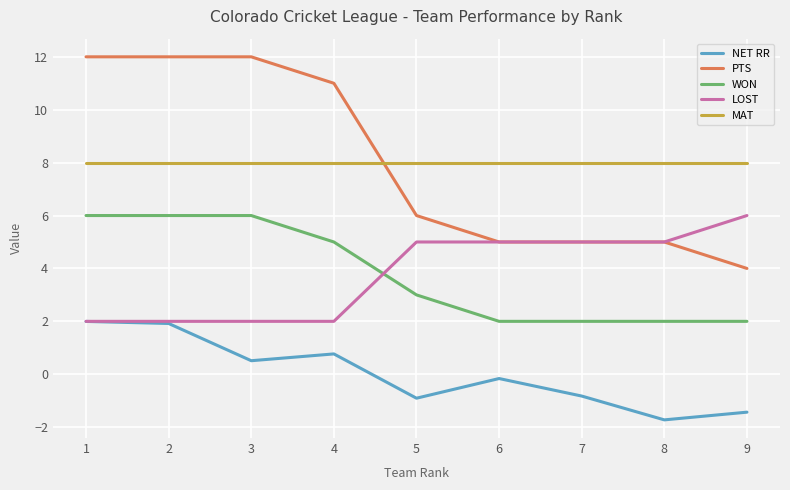

What is the highest value of the NET RR series?

2.0